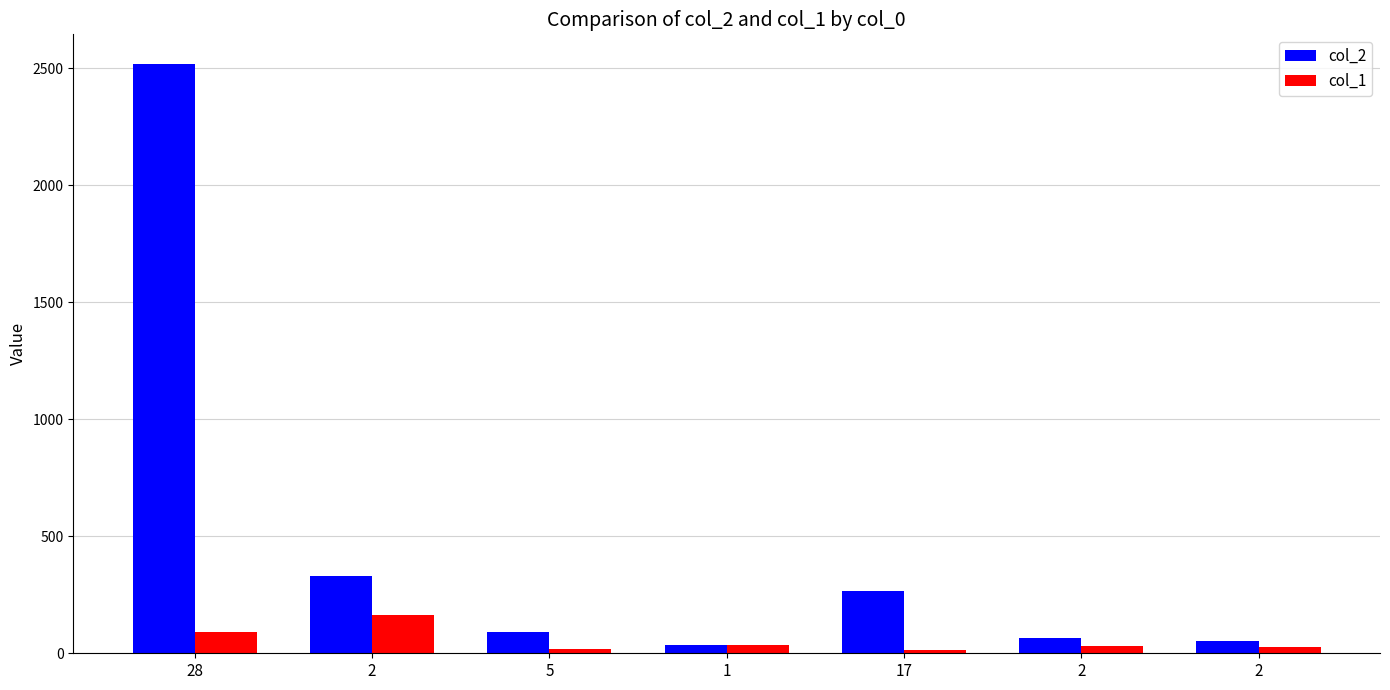

Which series has the largest total across all categories?

col_2